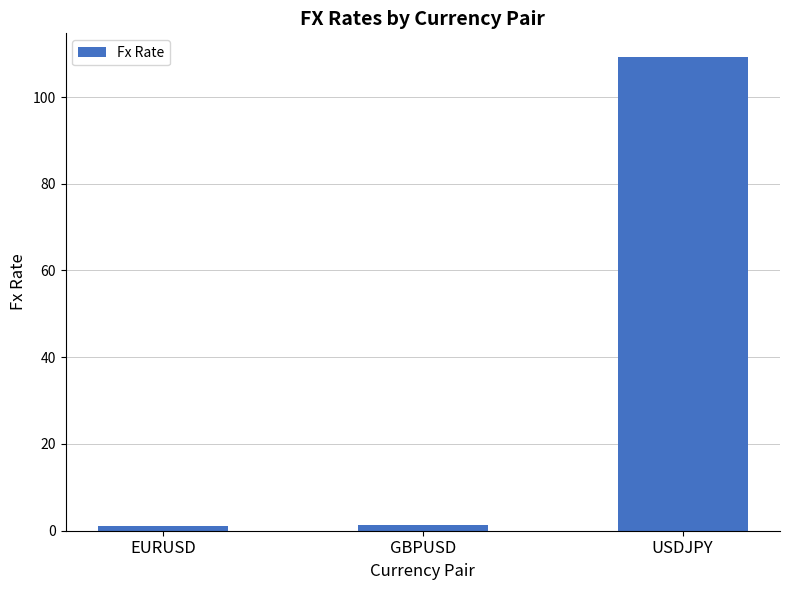

Approximately how many times larger is the value at GBPUSD compared to EURUSD?

1.2